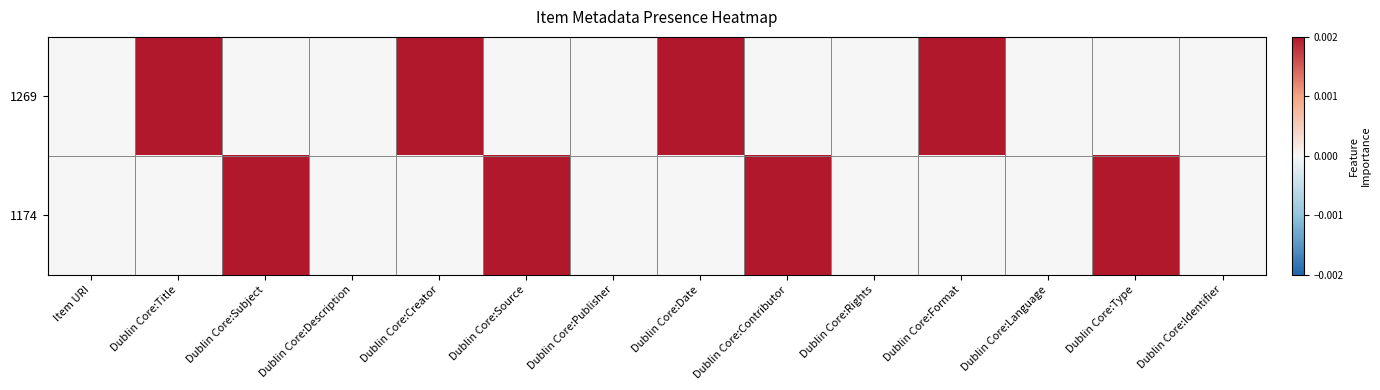

List the series in order of their peak value, lowest first.

1269, 1174